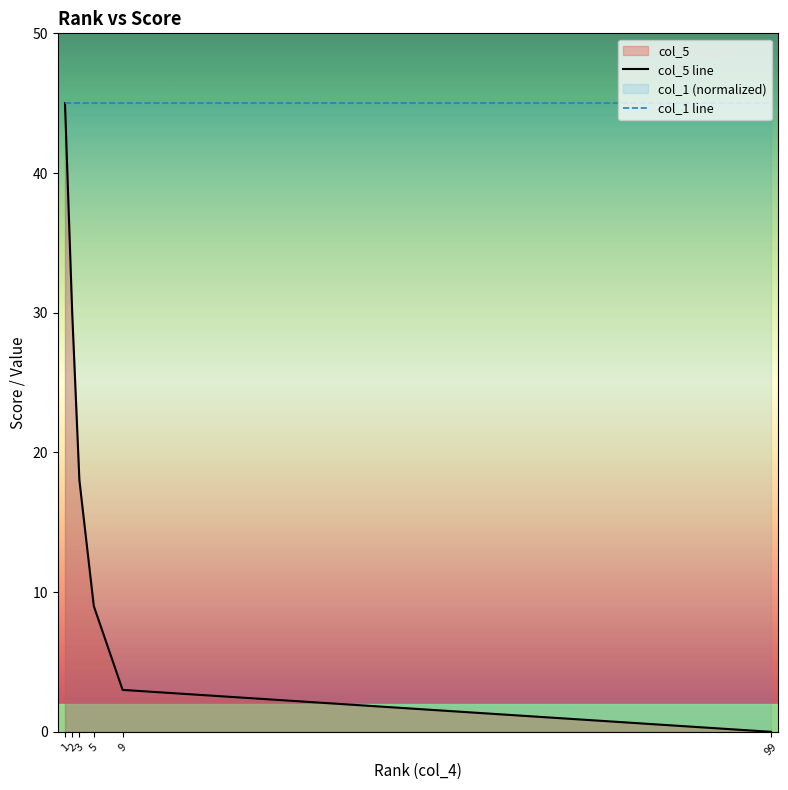

True or false: col_1 line has more than 2 points higher than both neighbors.

False